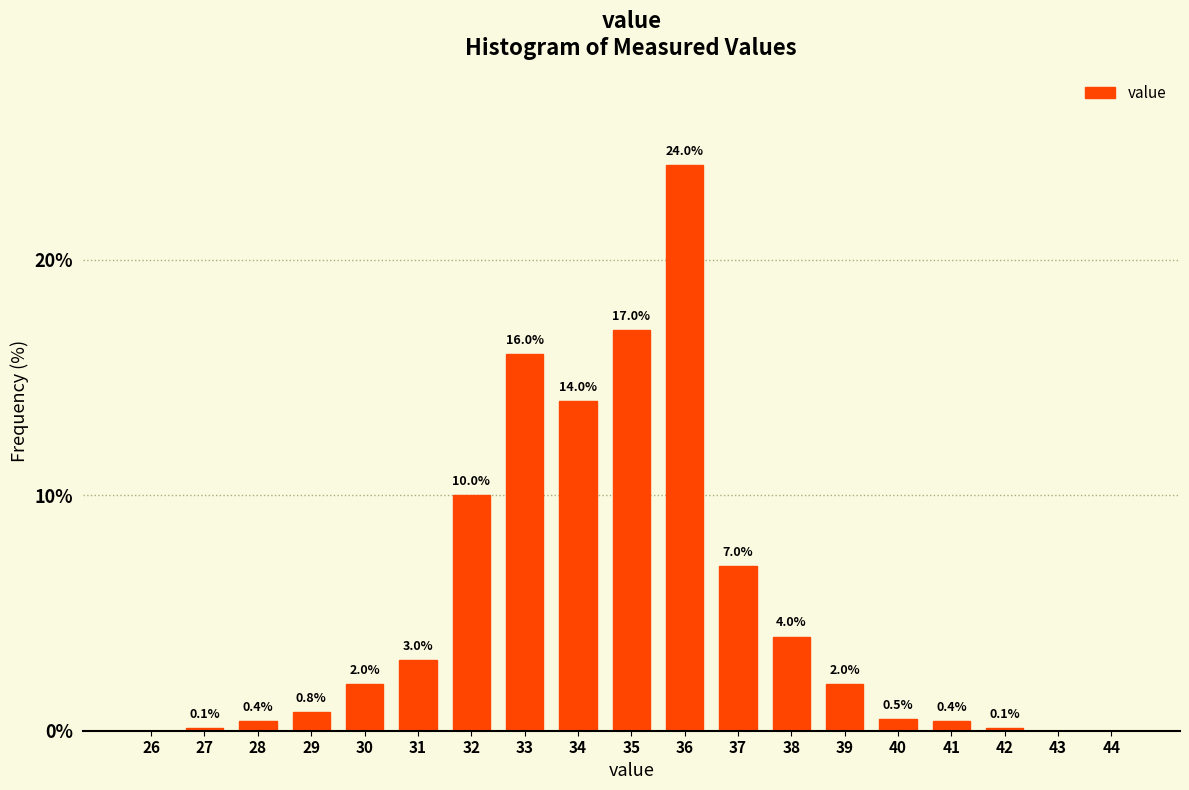

Reading left to right, extract all data points from this chart.

26=0.0	27=0.1	28=0.4	29=0.8	30=2.0	31=3.0	32=10.0	33=16.0	34=14.0	35=17.0	36=24.0	37=7.0	38=4.0	39=2.0	40=0.5	41=0.4	42=0.1	43=0.0	44=0.0